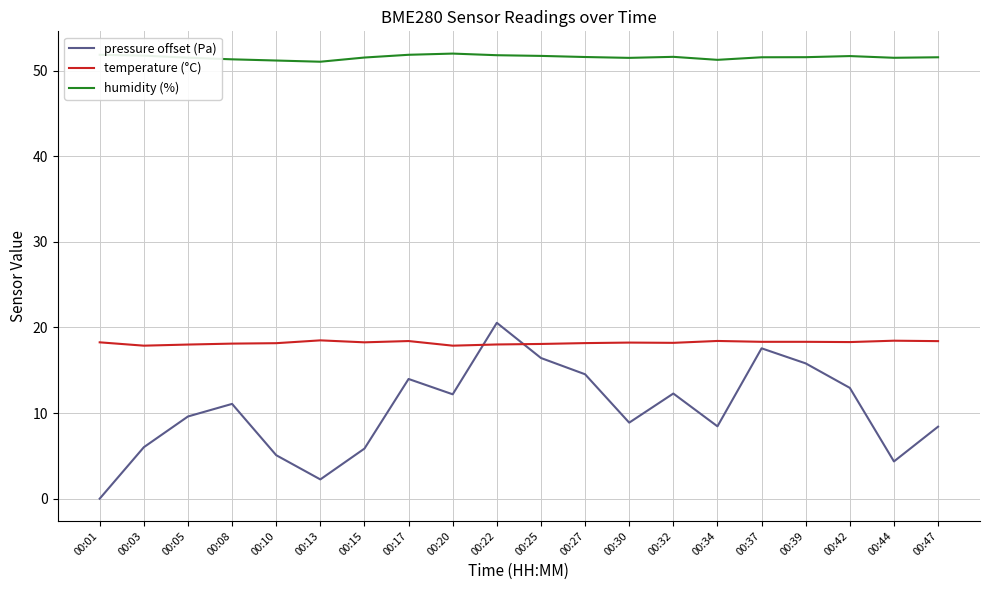

Does the chart display data point markers on the line(s)?

No